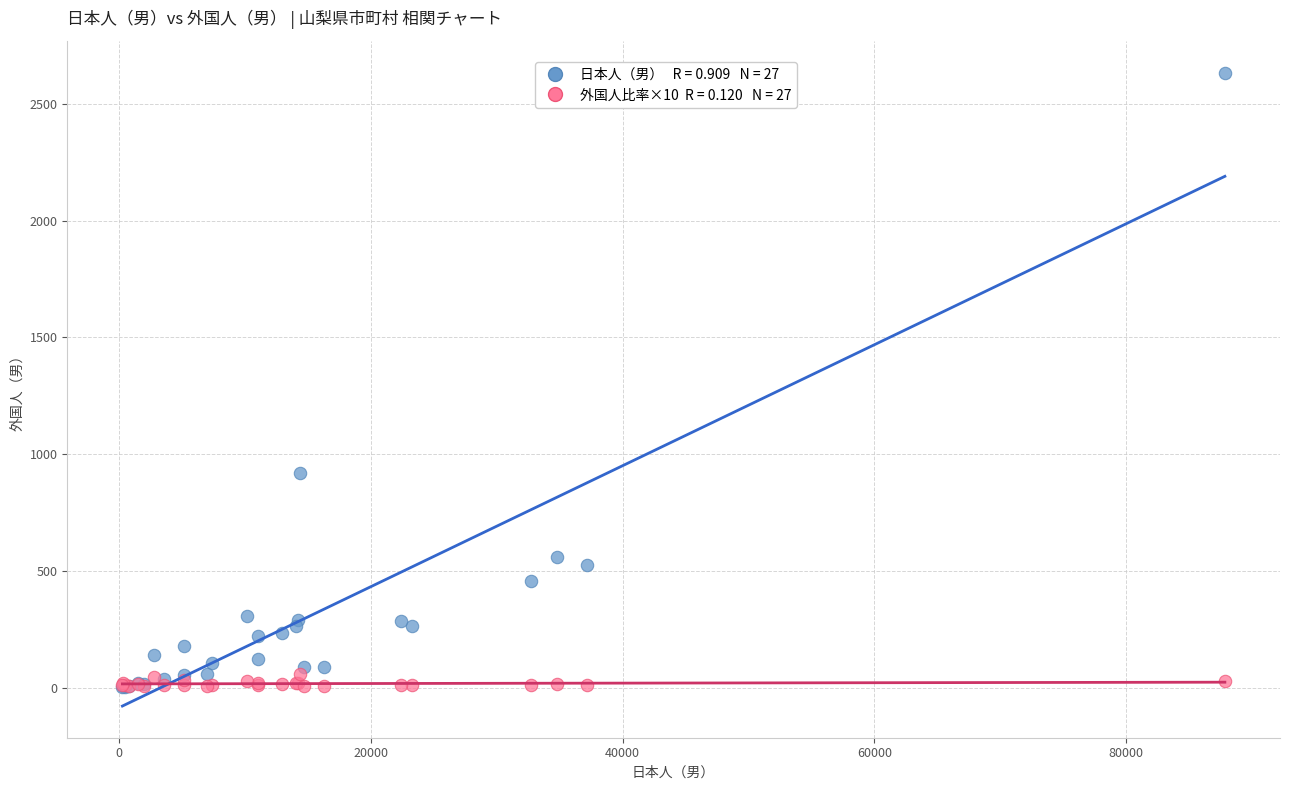

Across all series, what Y value is closest to 1318?

919.0